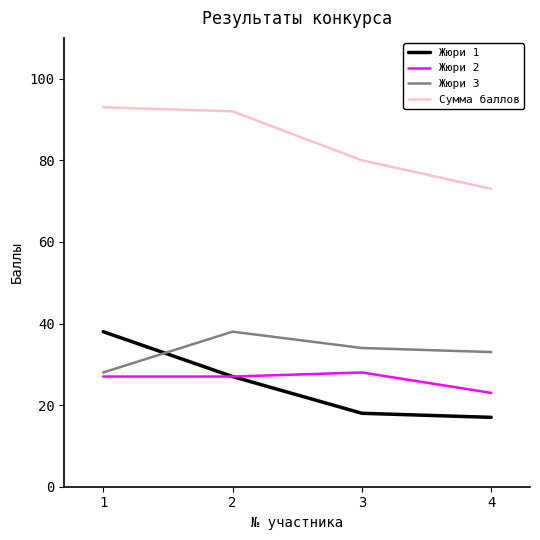

What is the smallest value displayed?

17